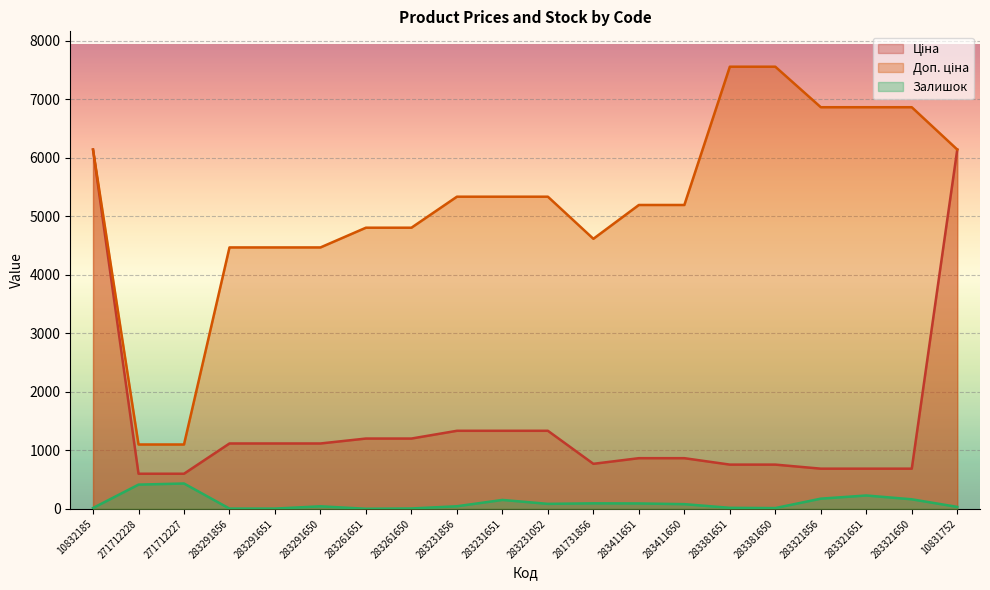

How many interior local valleys does the Ціна series have?

1